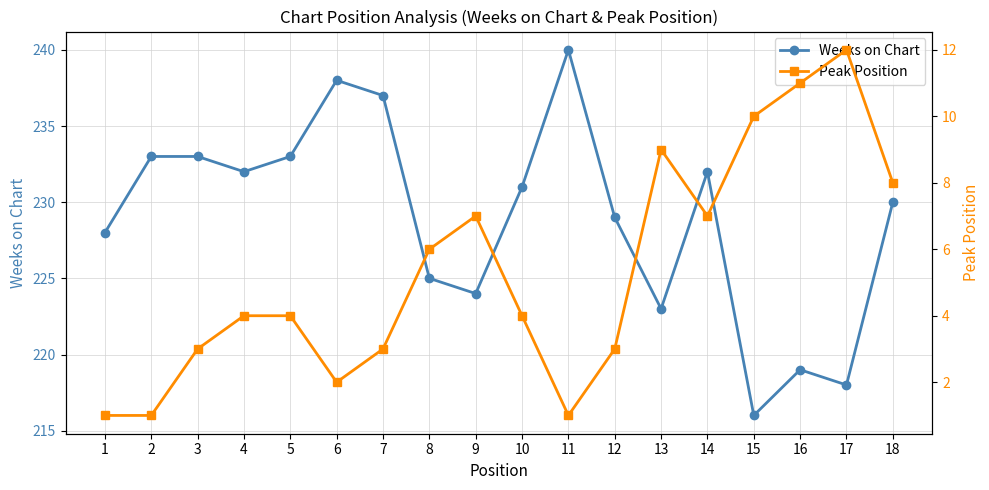

What is the difference between the maximum and minimum values in the Peak Position series?

11